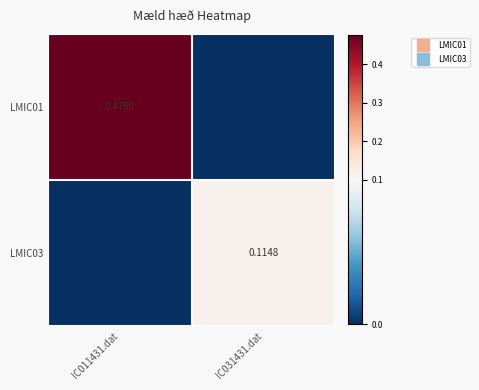

Rank the categories by LMIC01 value from highest to lowest.

IC011431.dat, IC031431.dat